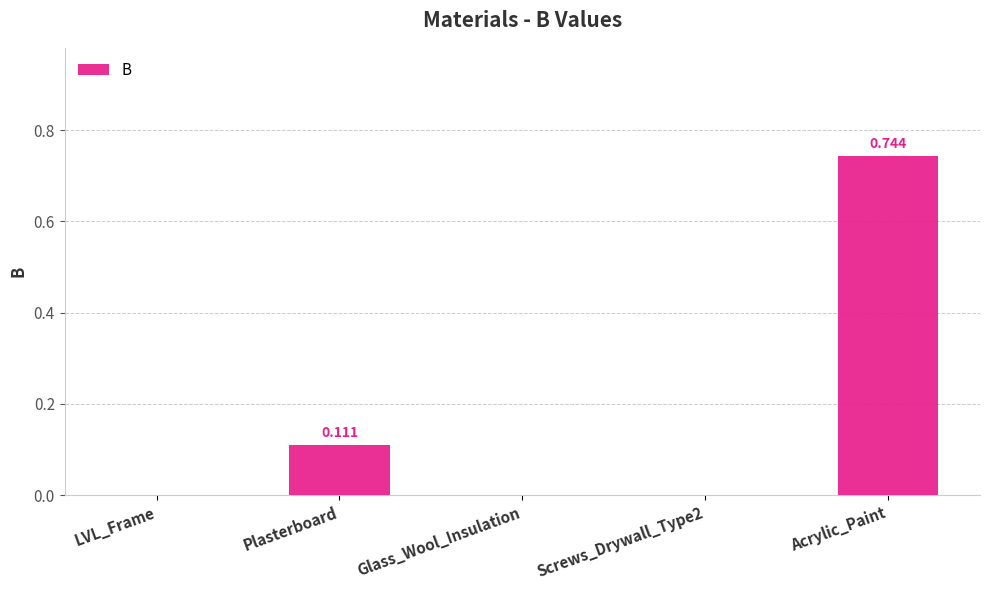

Between LVL_Frame and Plasterboard, which is larger?

Plasterboard